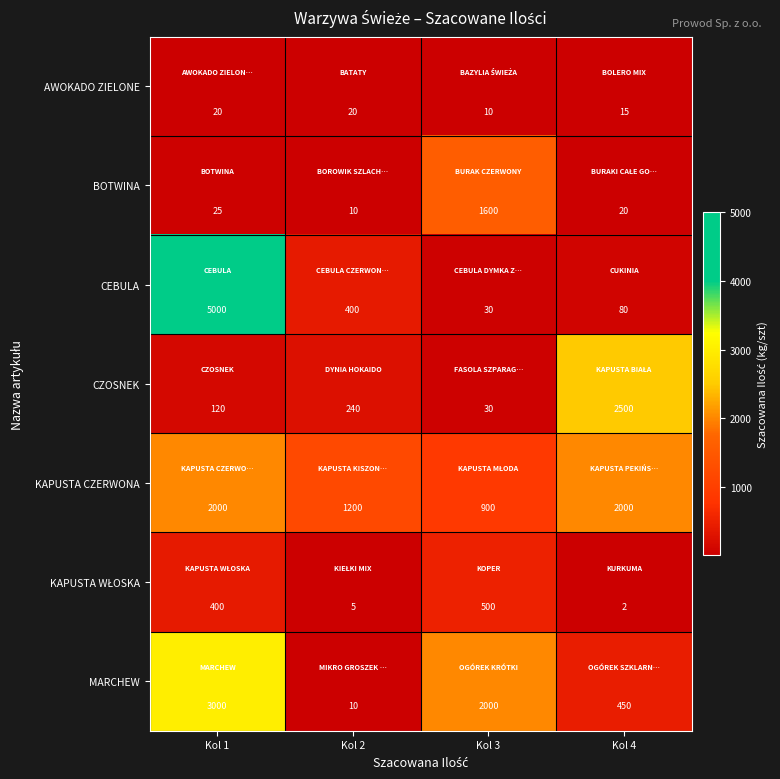

At which label does CEBULA first exceed 400?

Kol 1